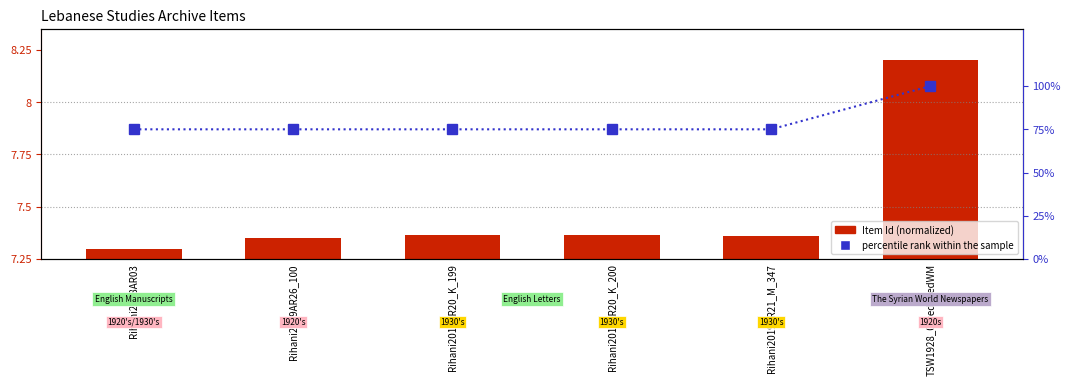

Between Rihani2019AR20_K_200 and Rihani2019AR21_M_347, which is larger?

Rihani2019AR20_K_200